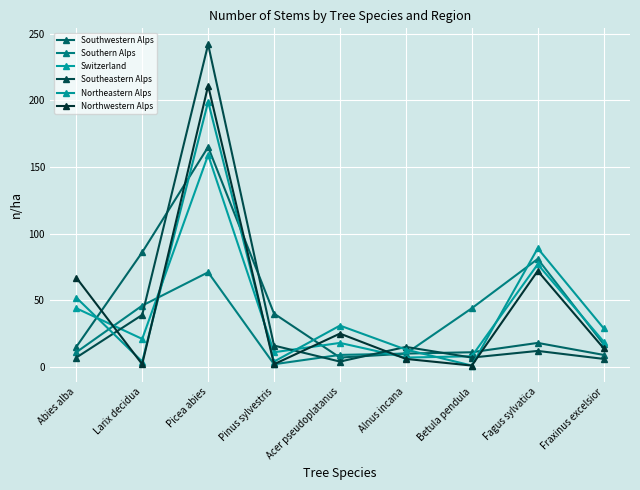

At which category is the sum across all series the highest?

Picea abies